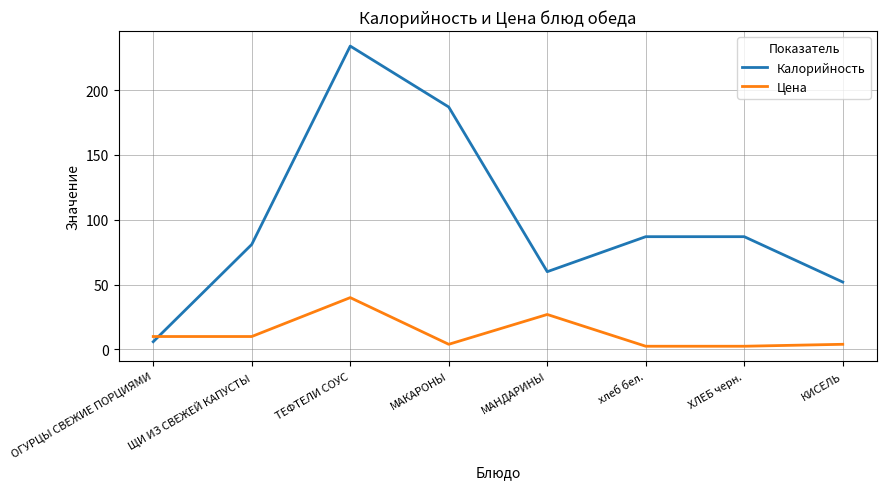

Does the chart have visible grid lines?

Yes